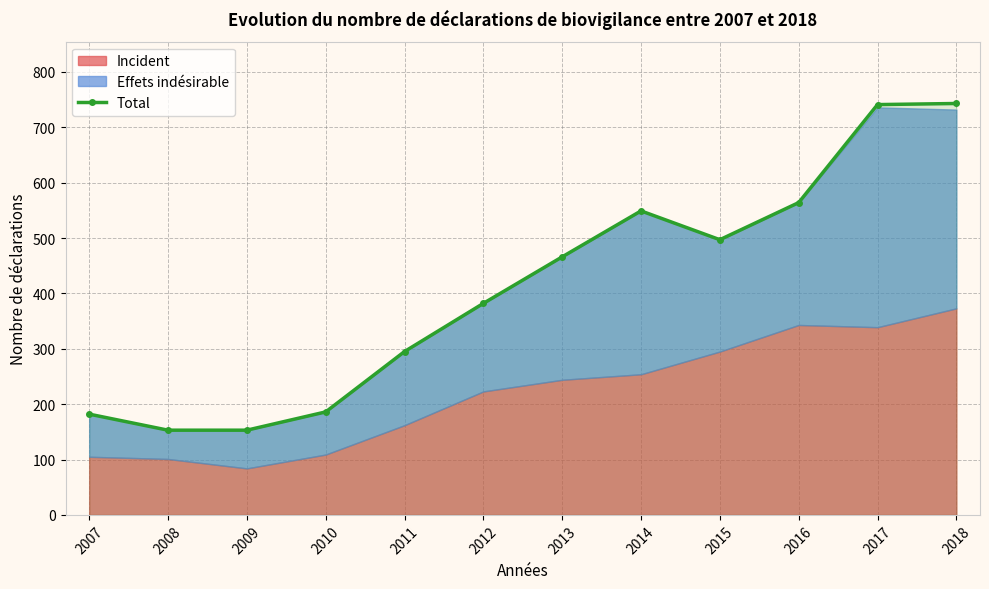

Reading left to right, transcribe all the data shown in this chart.

182	153	153	186	295	382	466	549	497	564	741	743